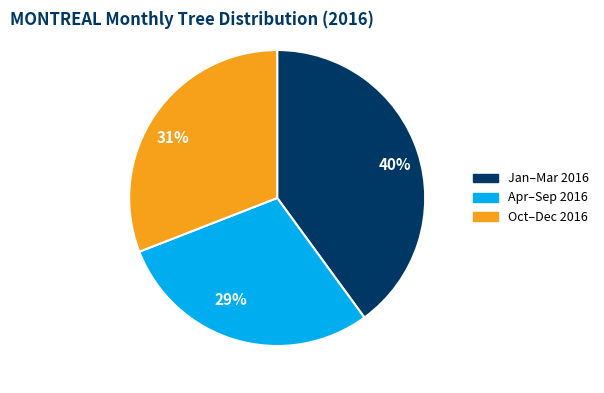

To the nearest percent, what portion does 31% represent?

31%